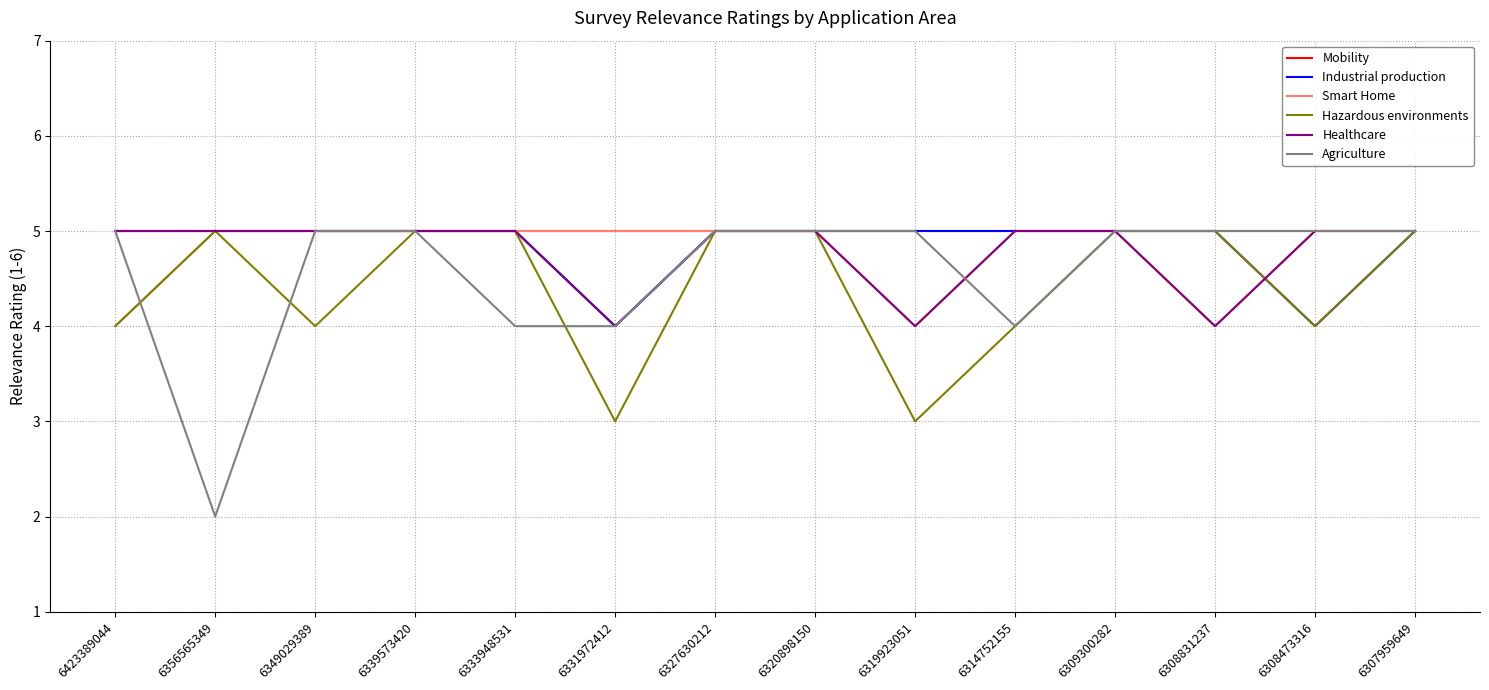

Reading right to left, extract all data points from this chart.

Mobility: 5	5	5	5	5	5	5	5	5	5	5	5	5	5
Industrial production: 5	4	5	5	5	5	5	5	4	5	5	5	5	5
Smart Home: 5	5	4	5	5	4	5	5	5	5	5	5	5	4
Hazardous environments: 5	4	5	5	4	3	5	5	3	5	5	4	5	4
Healthcare: 5	5	4	5	5	4	5	5	4	5	5	5	5	5
Agriculture: 5	5	5	5	4	5	5	5	4	4	5	5	2	5